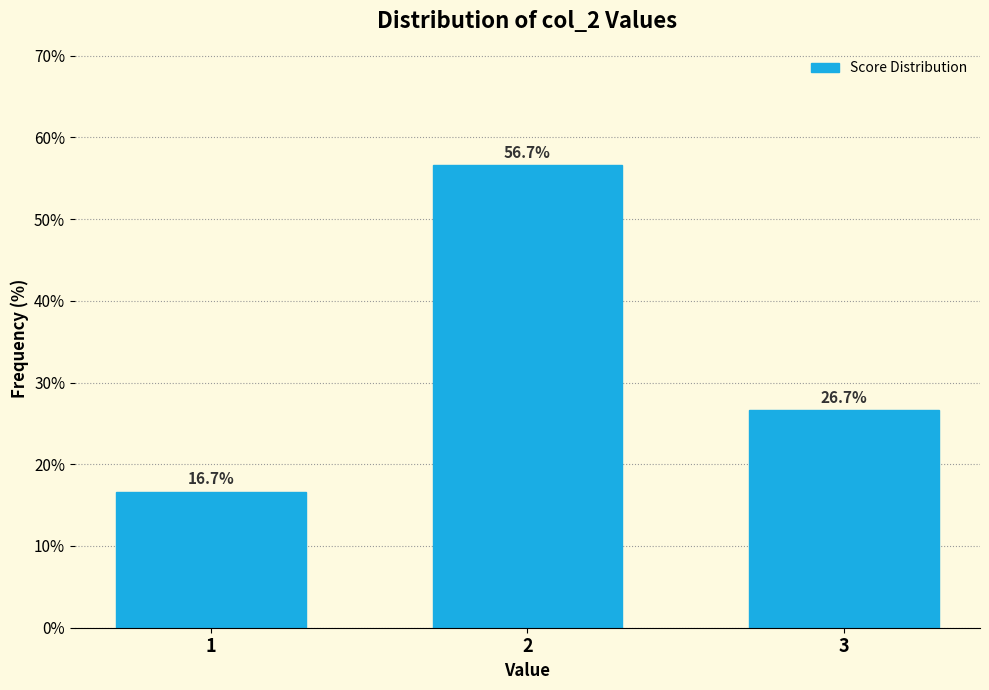

Reading left to right, transcribe all the data shown in this chart.

16.7	56.7	26.7